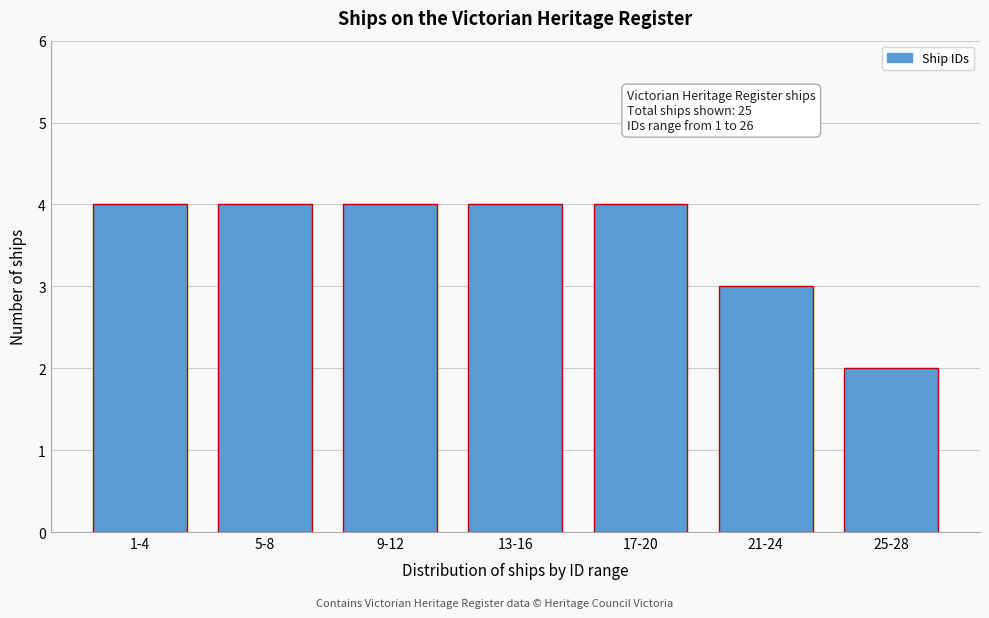

Reading left to right, what are all the values shown in this chart?

4	4	4	4	4	3	2